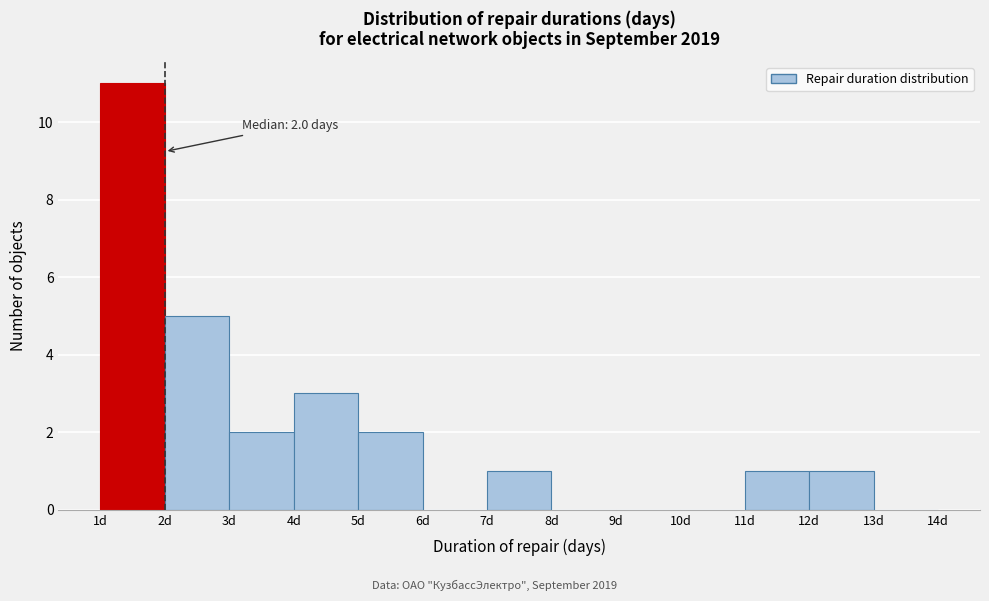

Which range on the x-axis has the tallest bar?

1 to 2